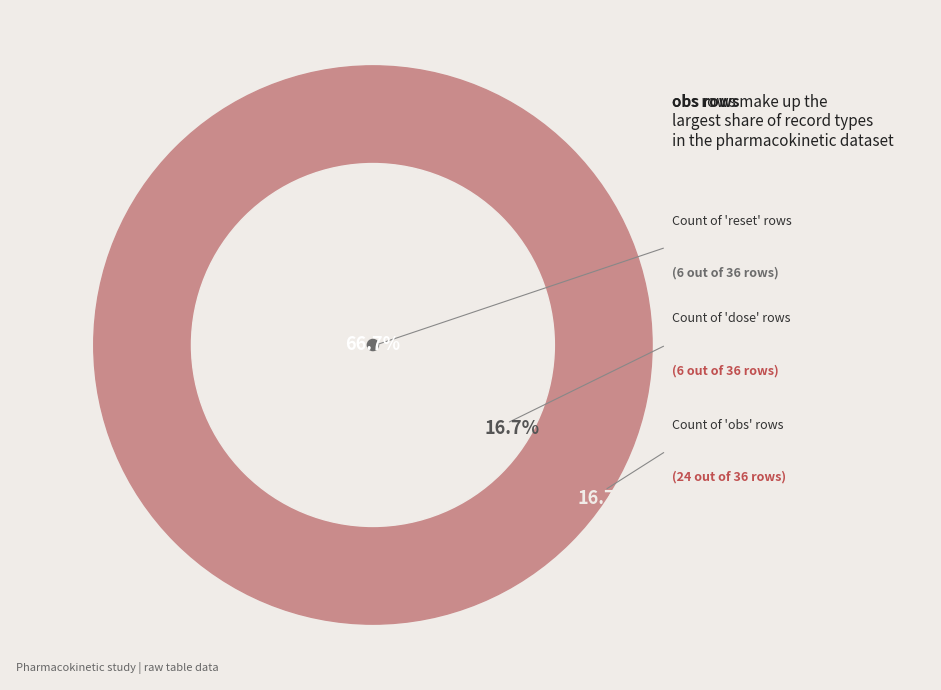

Which category has the smallest portion of the pie?

reset